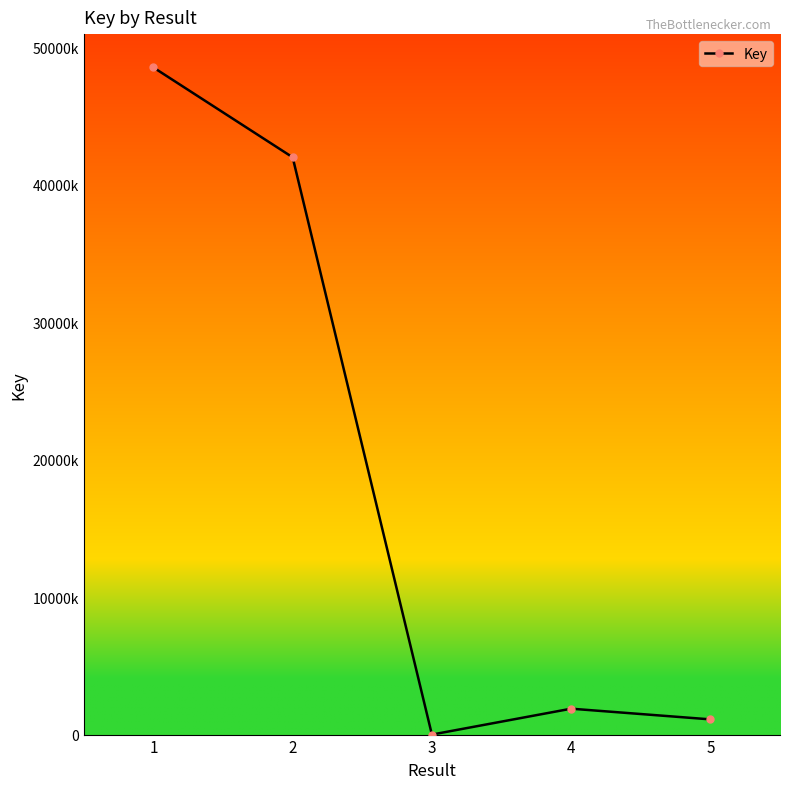

Does the chart have visible grid lines?

No